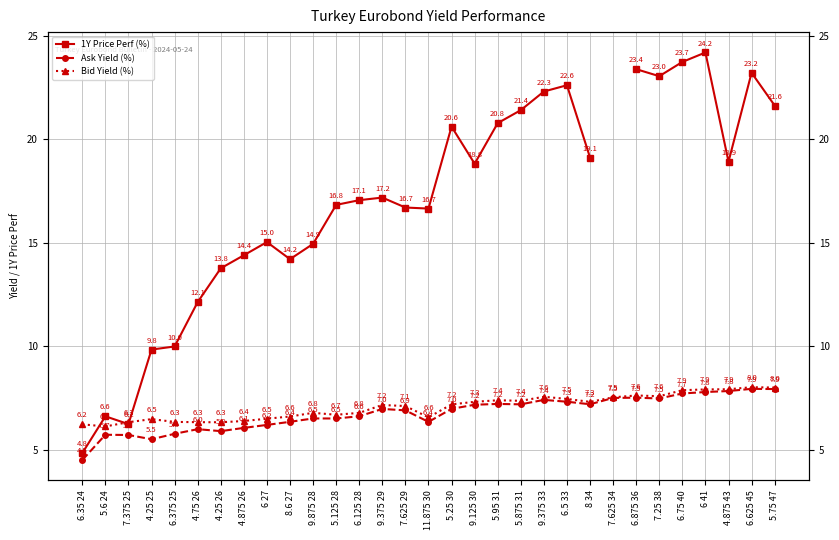

What is the value of the Bid Yield (%) point at the 14th from the left?

7.2